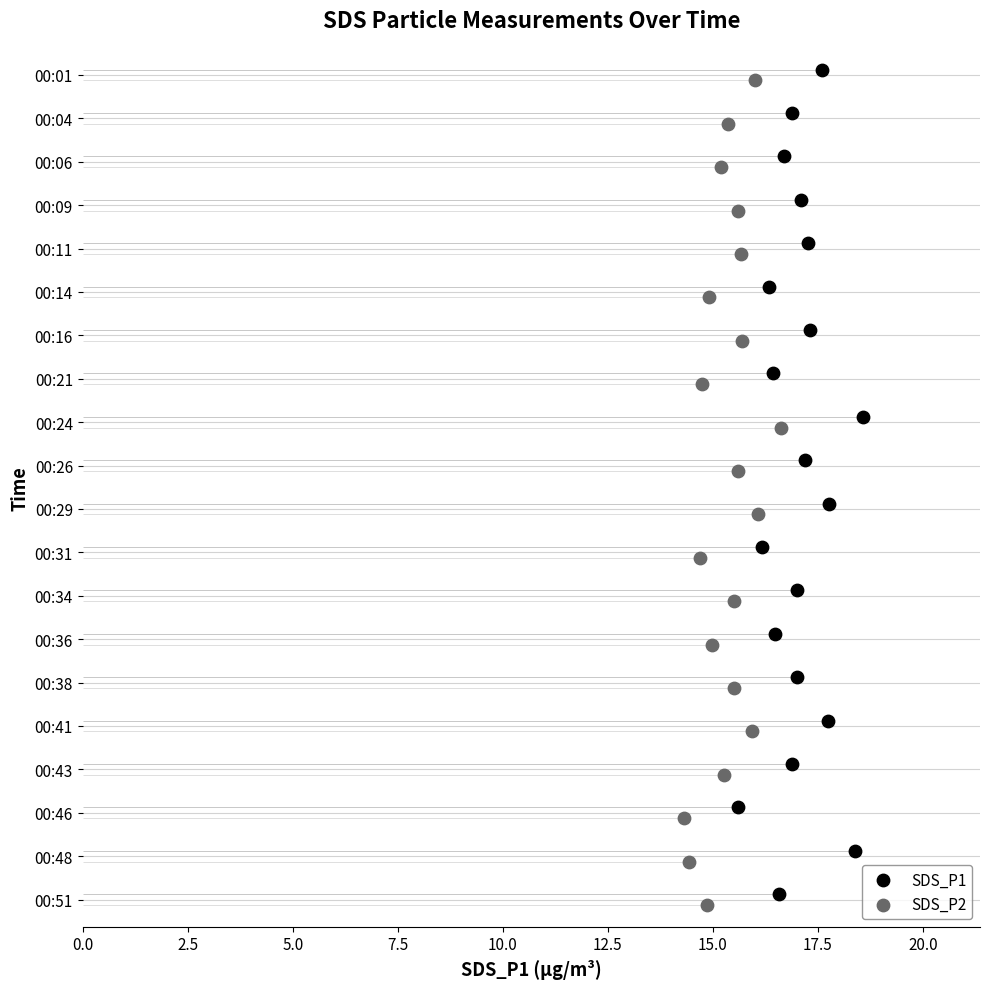

What are all the series names shown in the legend?

SDS_P1, SDS_P2